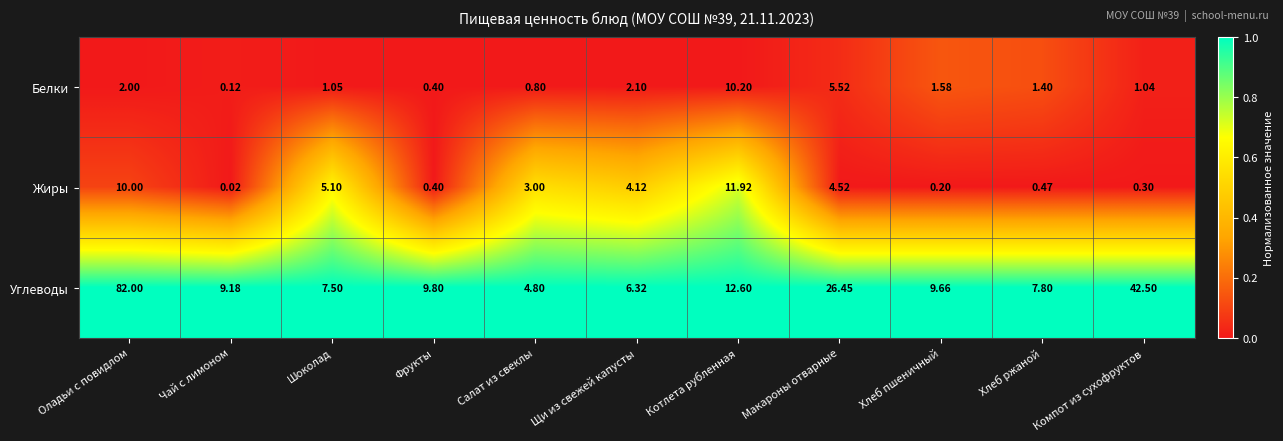

At which category is the sum across all series the highest?

Оладьи с повидлом